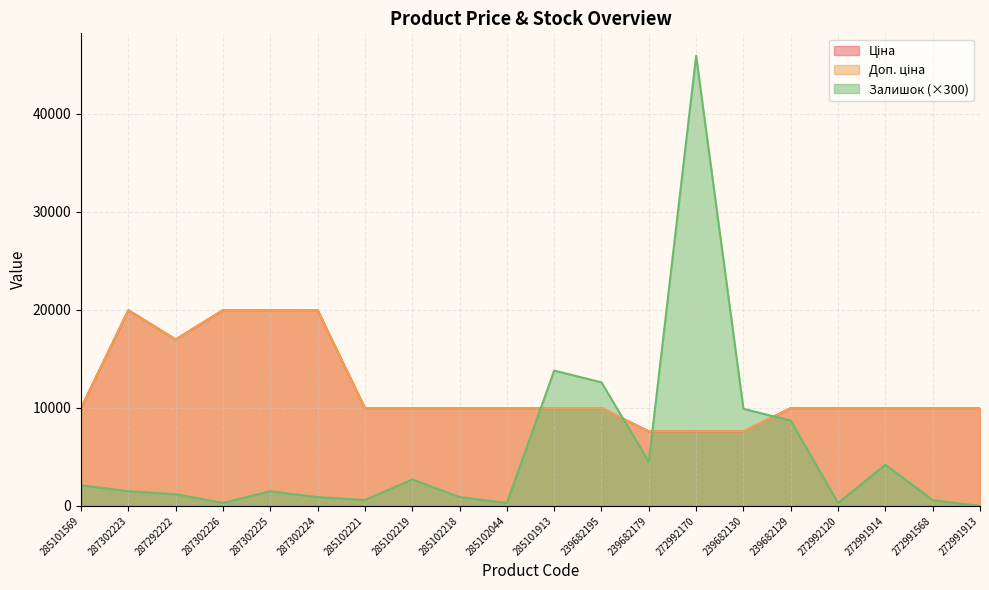

True or false: Ціна has more than 2 interior local peaks.

False